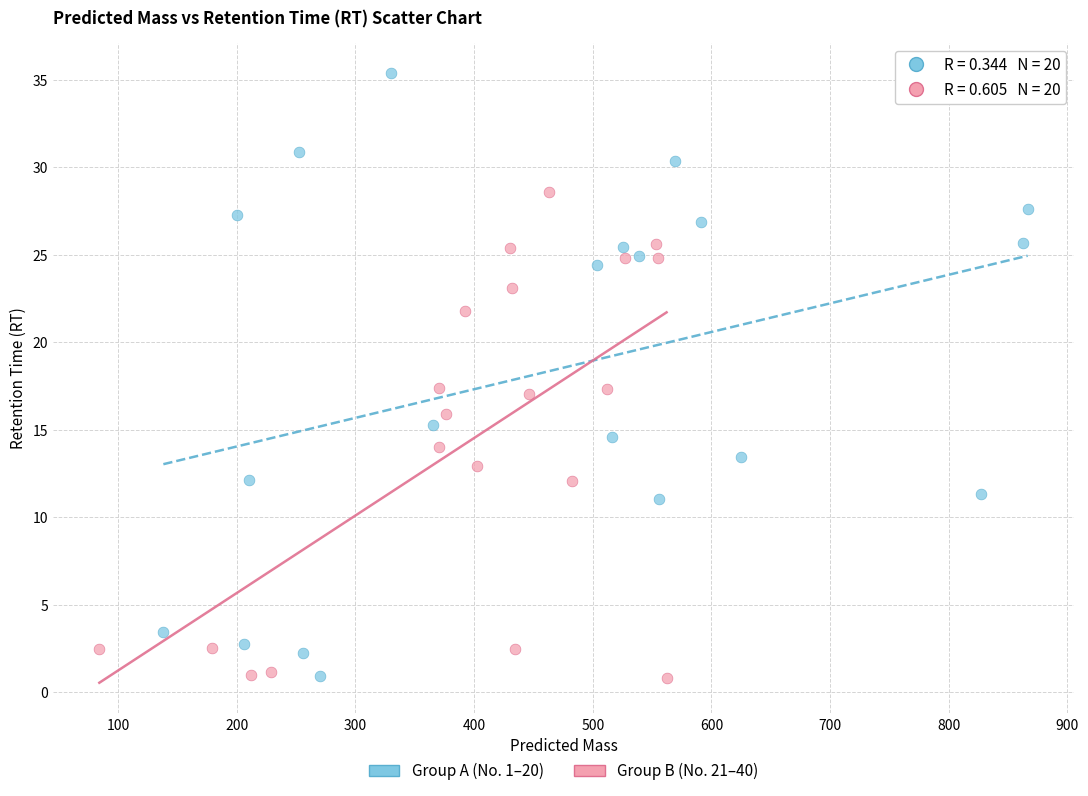

Which series reaches the maximum Y coordinate?

Group A (No. 1–20)